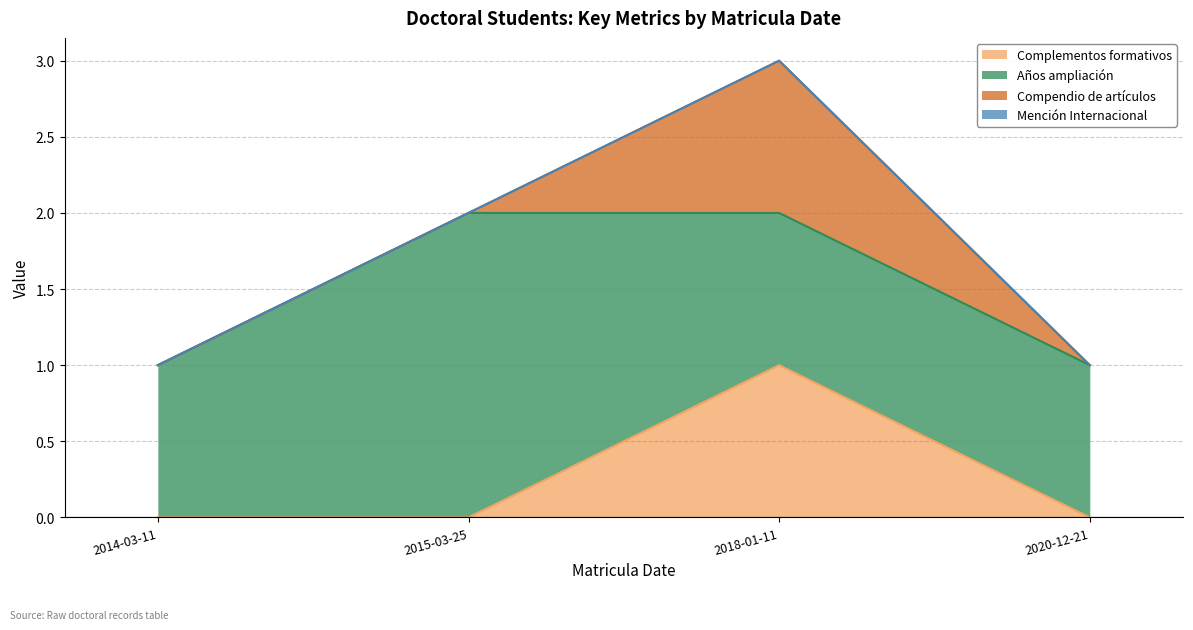

Does the chart display data point markers on the line(s)?

No